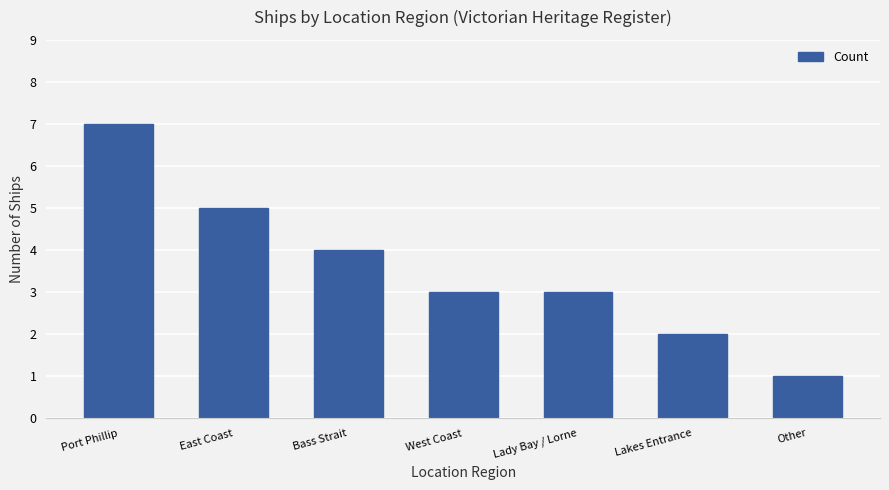

Reading right to left, transcribe all the data shown in this chart.

Other=1	Lakes Entrance=2	Lady Bay / Lorne=3	West Coast=3	Bass Strait=4	East Coast=5	Port Phillip=7